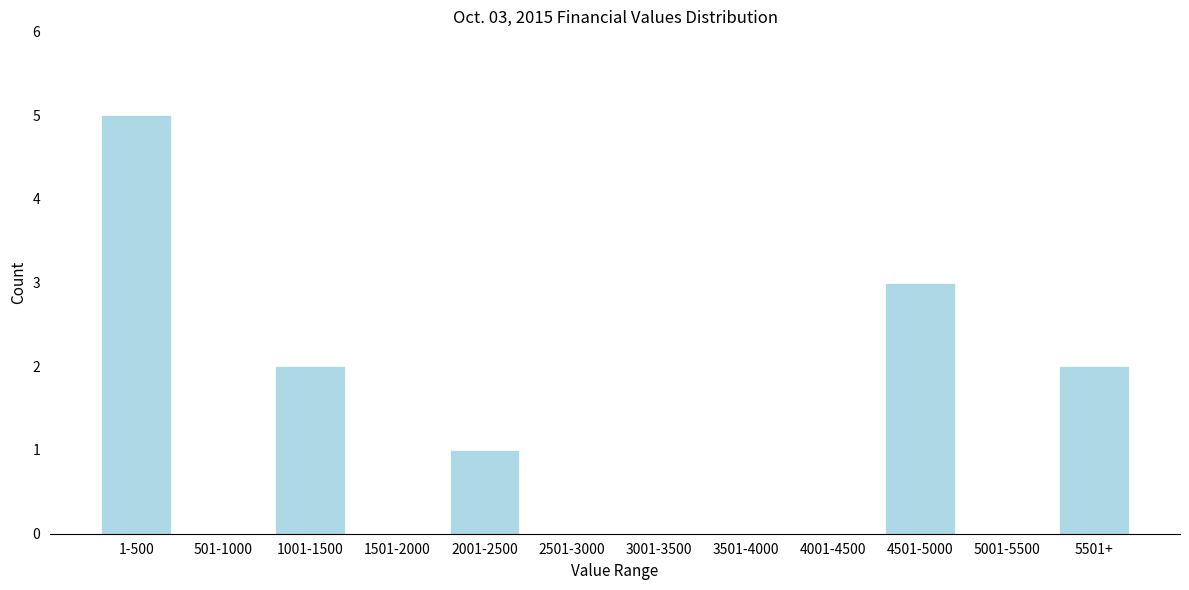

Reading left to right, transcribe all the data shown in this chart.

1-500=5	501-1000=0	1001-1500=2	1501-2000=0	2001-2500=1	2501-3000=0	3001-3500=0	3501-4000=0	4001-4500=0	4501-5000=3	5001-5500=0	5501+=2